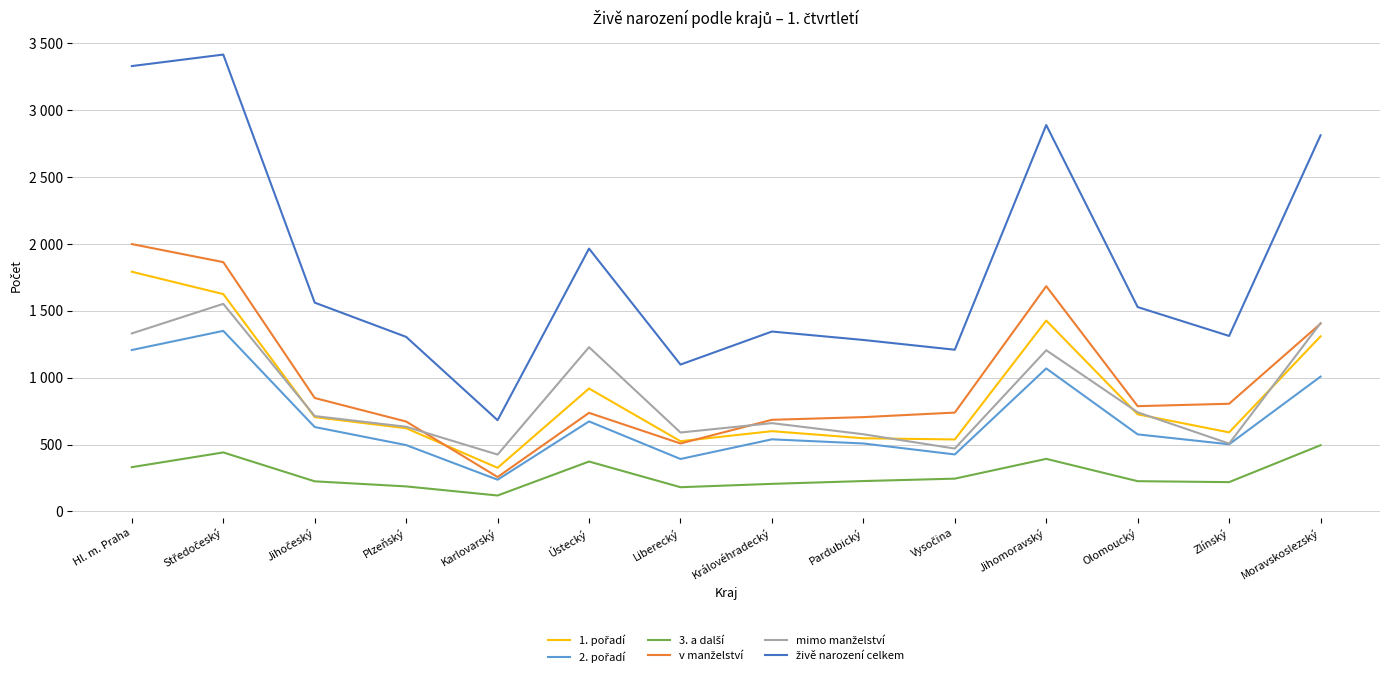

What is the difference between the 2. pořadí values at Zlínský and Pardubický?

6